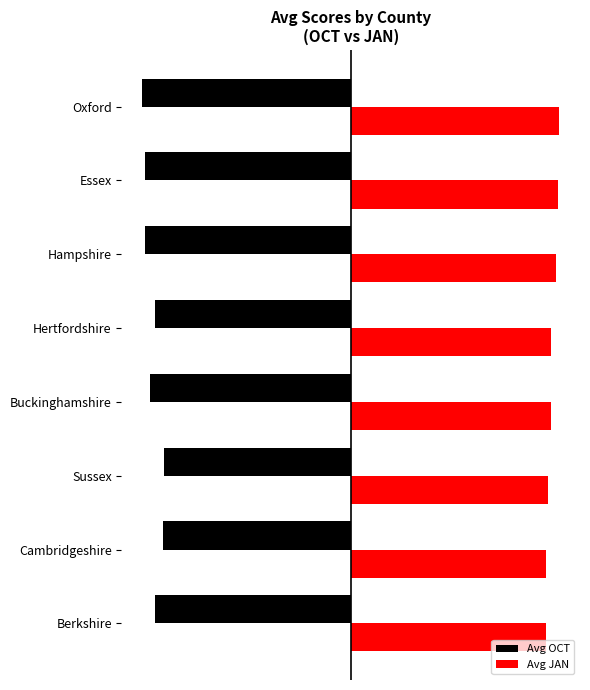

Reading left to right, list all the values displayed in this chart.

Avg OCT: -543.0	-521.7	-518.0	-557.7	-543.5	-572.1	-572.5	-579.0
Avg JAN: 541.2	543.3	549.0	556.0	556.4	571.6	575.2	579.2